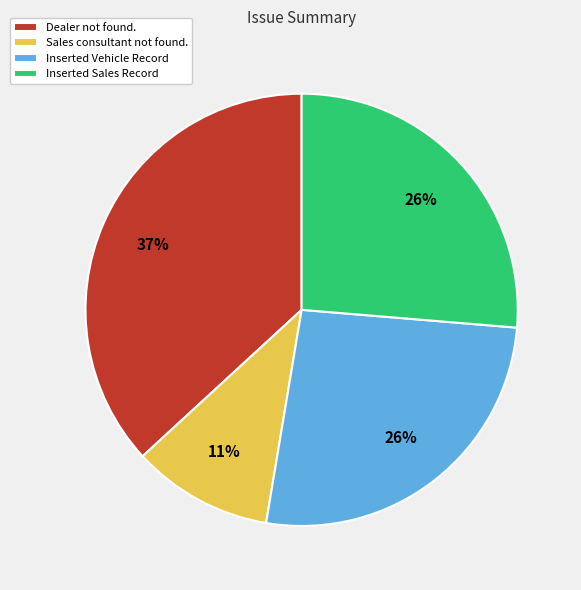

Is it true that Dealer not found. is 43% of the pie?

False